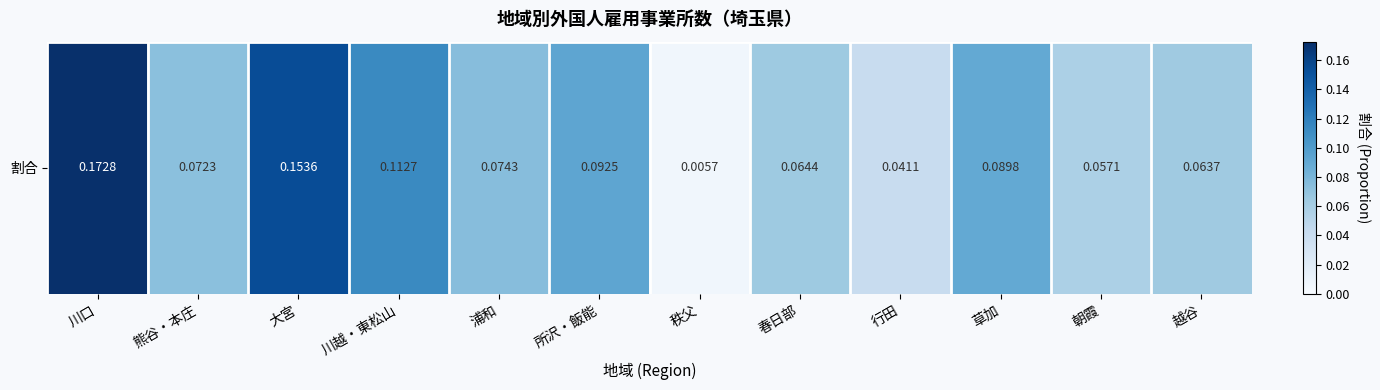

What is the average value?

0.1